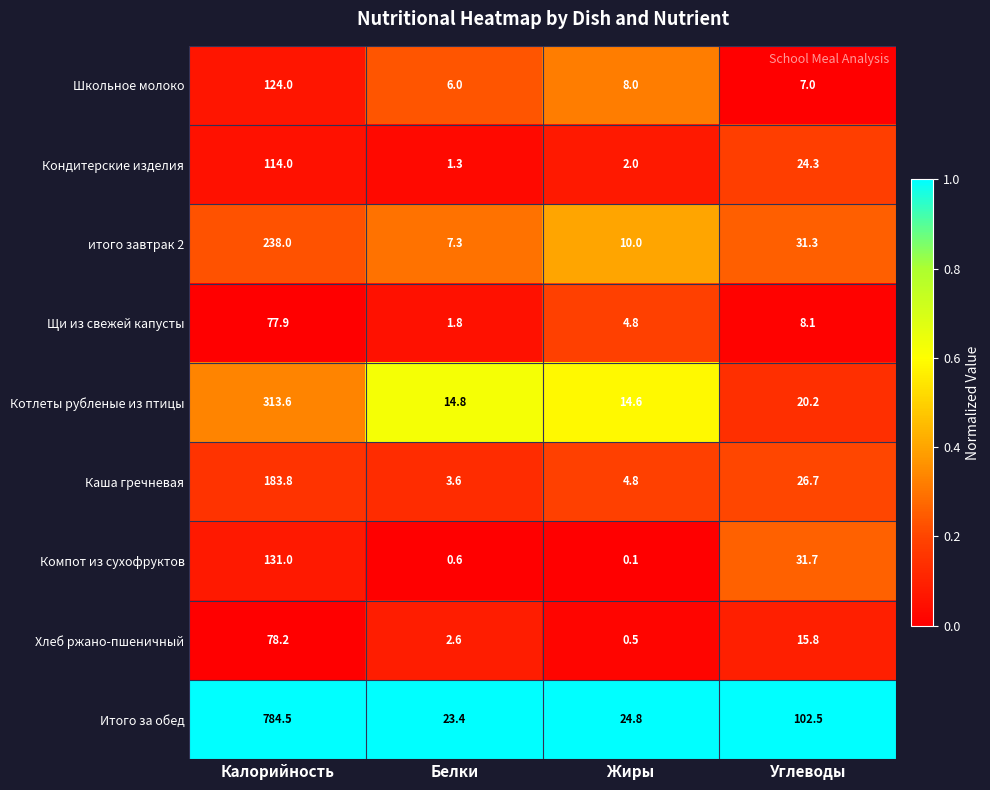

Which series has the widest spread of values?

Итого за обед